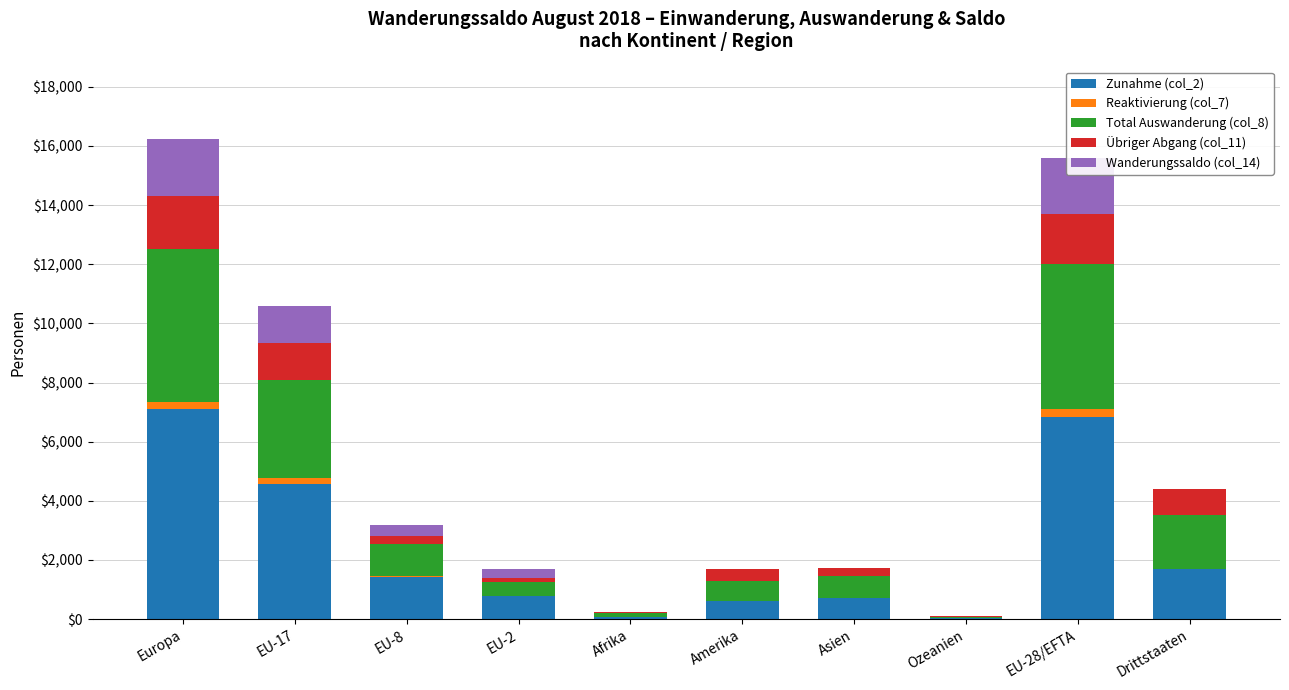

What are all the series names shown in the legend?

Zunahme (col_2), Reaktivierung (col_7), Total Auswanderung (col_8), Übriger Abgang (col_11), Wanderungssaldo (col_14)